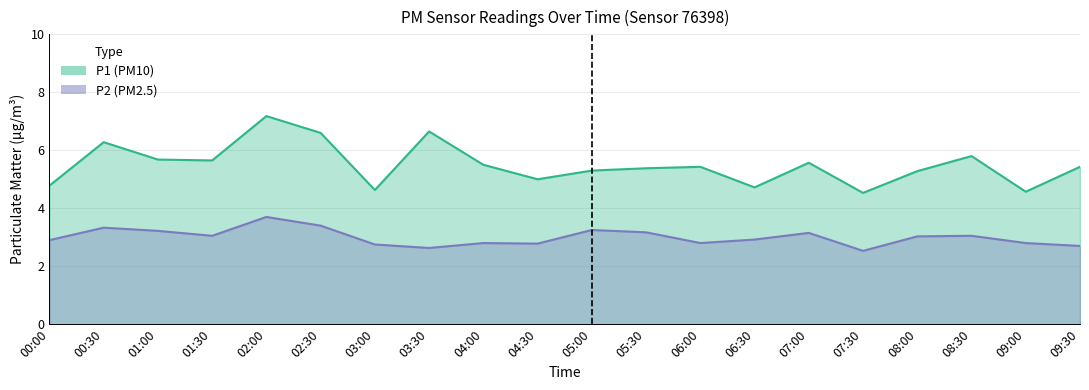

In P2, how many points are higher than both neighbors (excluding endpoints)?

6